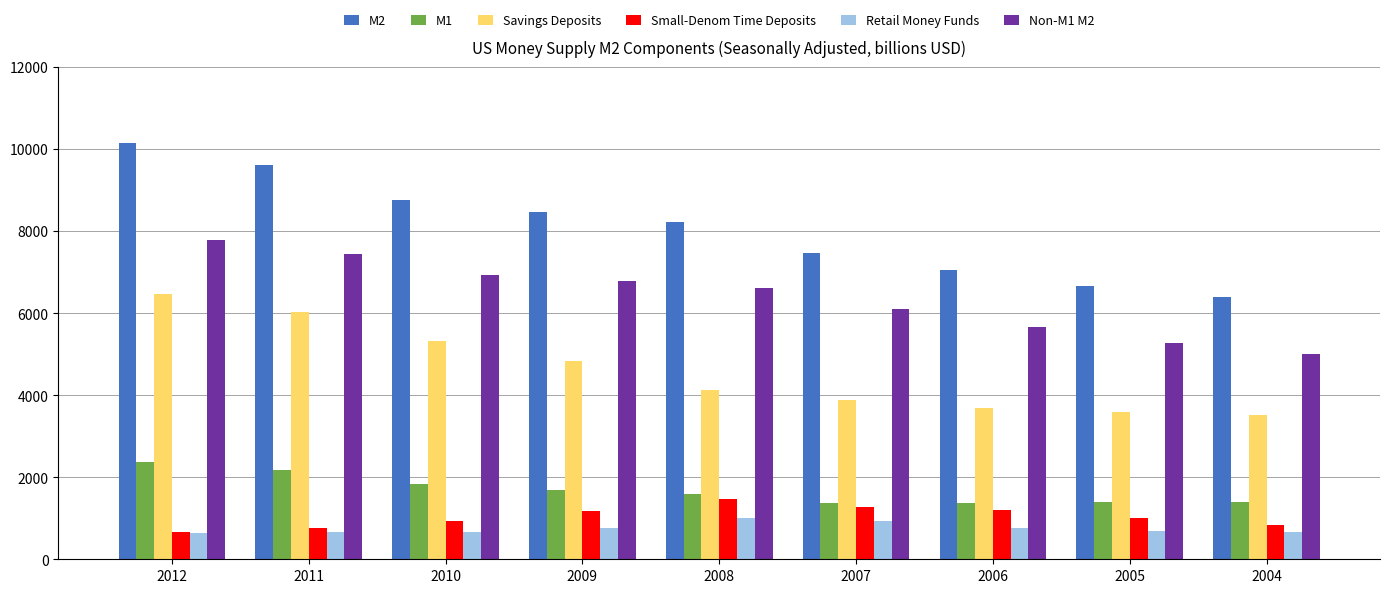

What is the lowest value of the Retail Money Funds series?

637.4